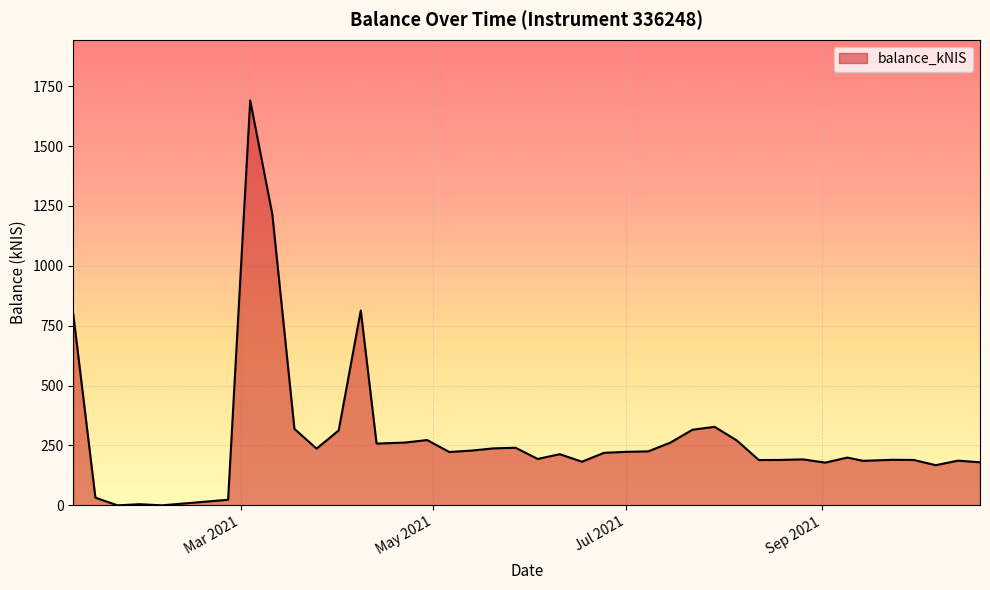

What is the maximum value shown in the chart?

1690.4